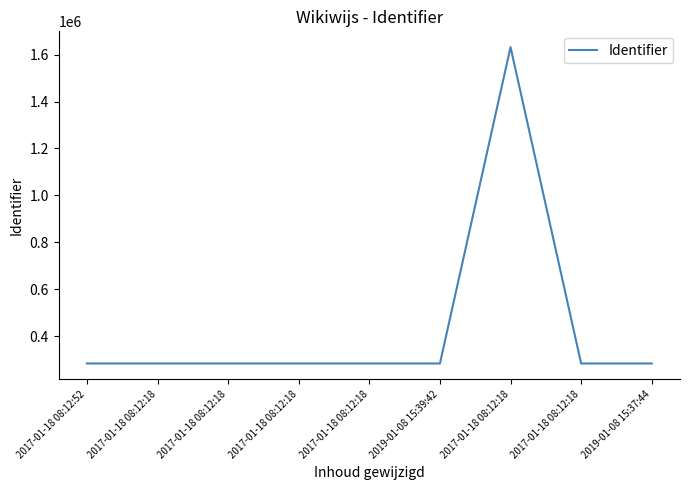

Is this an area chart (filled region under the line)?

No